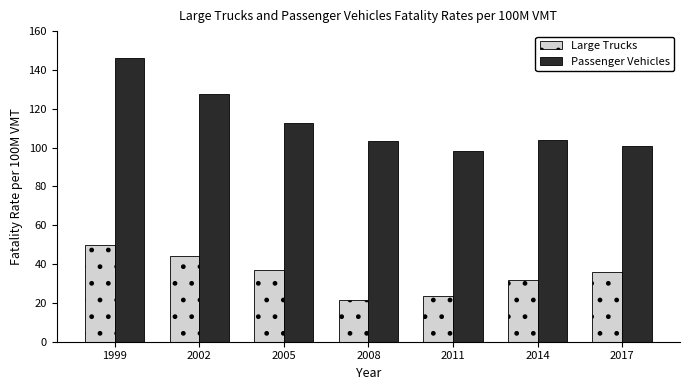

Reading left to right, extract all data points from this chart.

Large Trucks: 1999=49.6	2002=43.9	2005=37.0	2008=21.3	2011=23.4	2014=31.7	2017=35.9
Passenger Vehicles: 1999=145.9	2002=127.5	2005=112.8	2008=103.4	2011=98.0	2014=104.2	2017=100.8